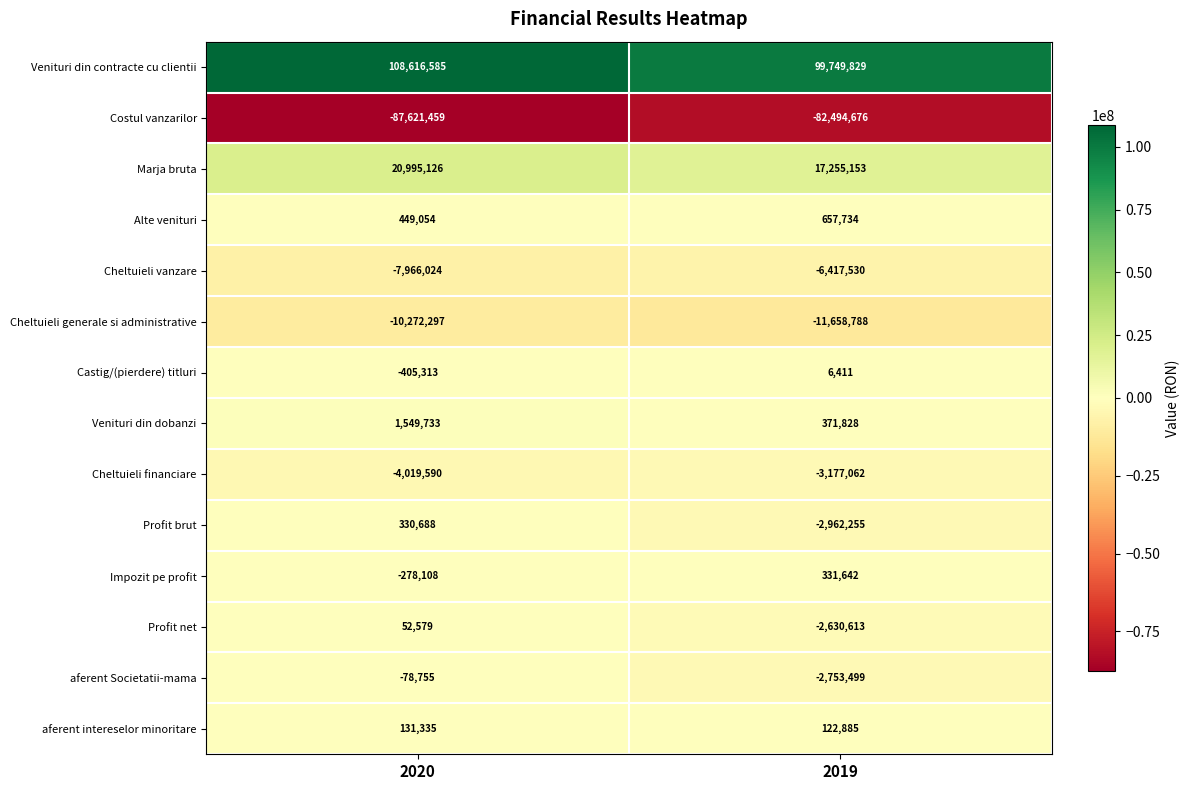

Reading left to right, extract all data points from this chart.

Venituri din contracte cu clientii: 2020=108616585	2019=99749829
Costul vanzarilor: 2020=-87621459	2019=-82494676
Marja bruta: 2020=20995126	2019=17255153
Alte venituri: 2020=449054	2019=657734
Cheltuieli vanzare: 2020=-7966024	2019=-6417530
Cheltuieli generale si administrative: 2020=-10272297	2019=-11658788
Castig/(pierdere) titluri: 2020=-405313	2019=6411
Venituri din dobanzi: 2020=1549733	2019=371828
Cheltuieli financiare: 2020=-4019590	2019=-3177062
Profit brut: 2020=330688	2019=-2962255
Impozit pe profit: 2020=-278108	2019=331642
Profit net: 2020=52579	2019=-2630613
aferent Societatii-mama: 2020=-78755	2019=-2753499
aferent intereselor minoritare: 2020=131335	2019=122885